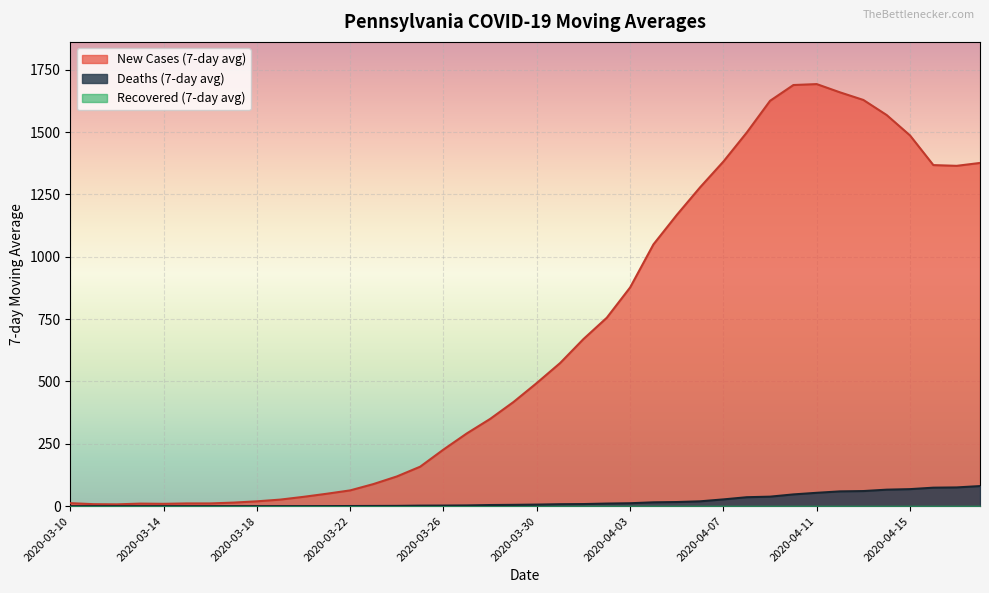

What is the maximum value for New Cases (7-day avg)?

1692.3